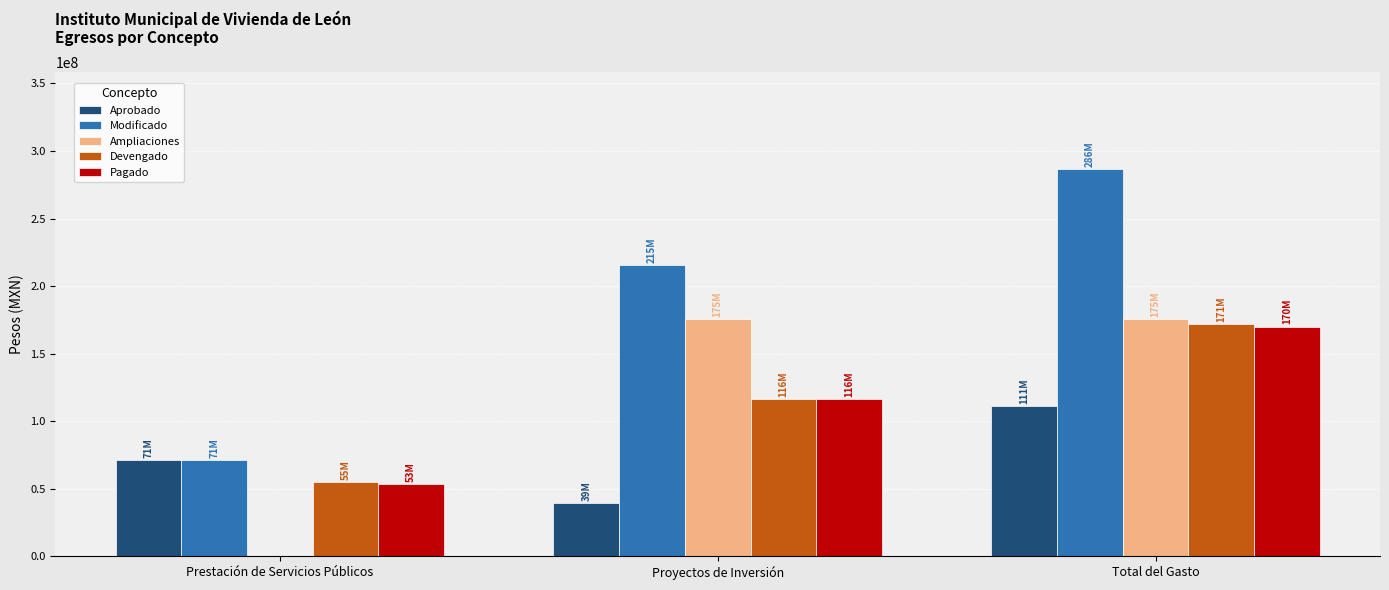

How many groups of bars are there?

3